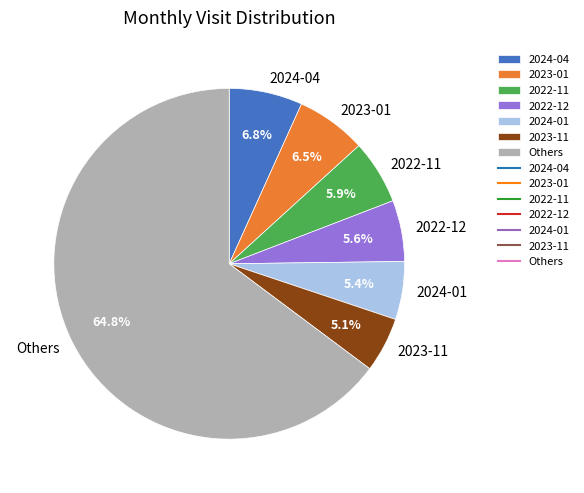

Do 2024-04 and 2023-11 together represent more than half of the pie?

No